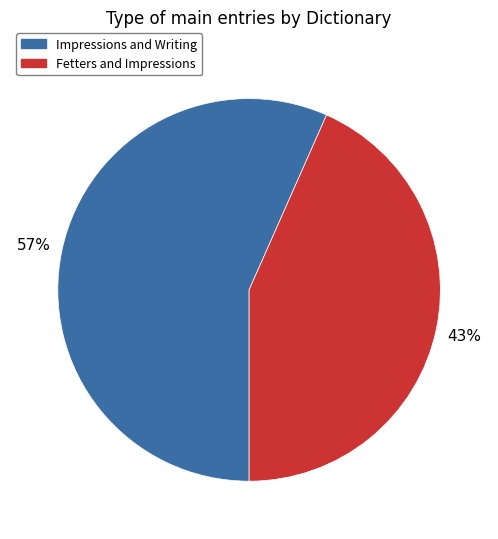

Rank the categories by value from lowest to highest.

Fetters and Impressions, Impressions and Writing